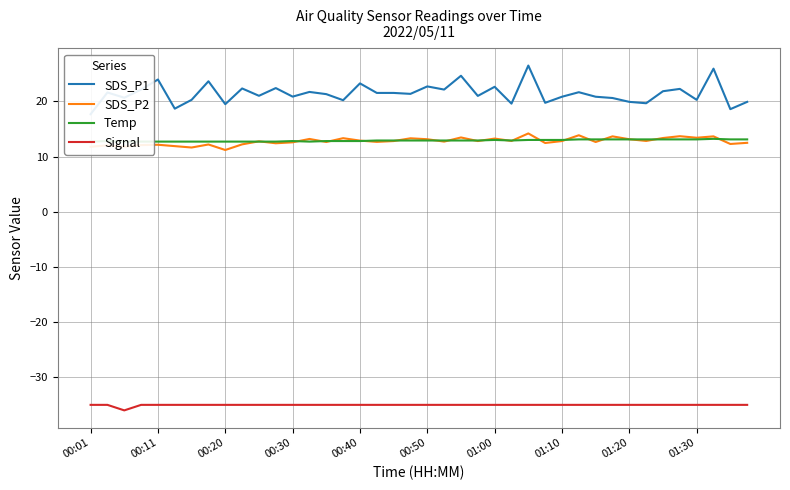

The value of SDS_P2 at 39 is 3.6. True or false?

False